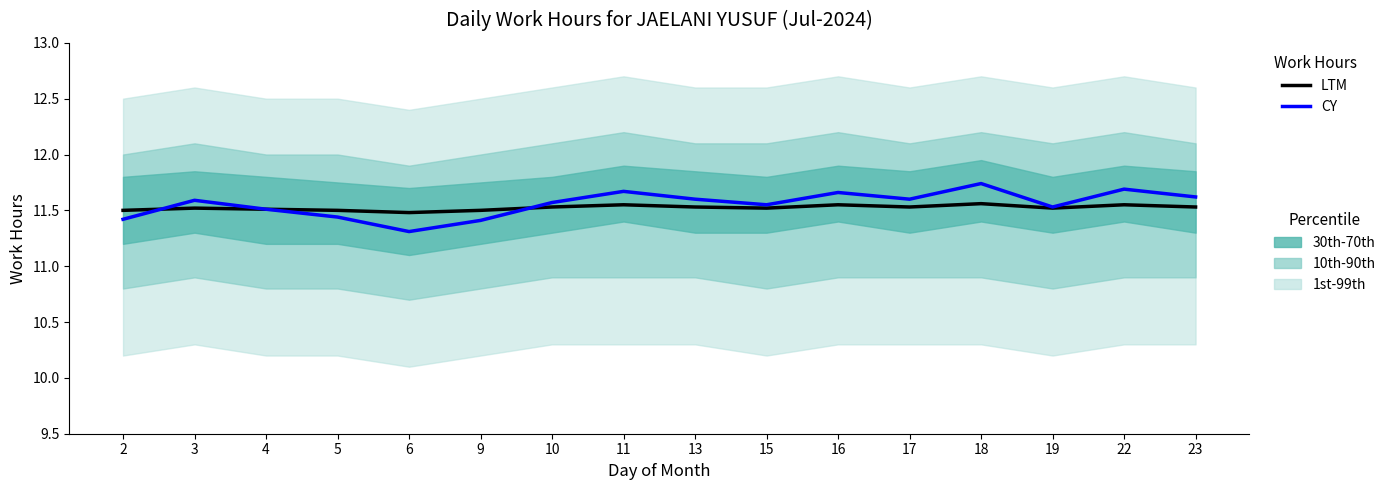

List the labels in order of LTM value, largest first.

18, 11, 16, 22, 10, 13, 17, 23, 3, 15, 19, 4, 2, 5, 9, 6